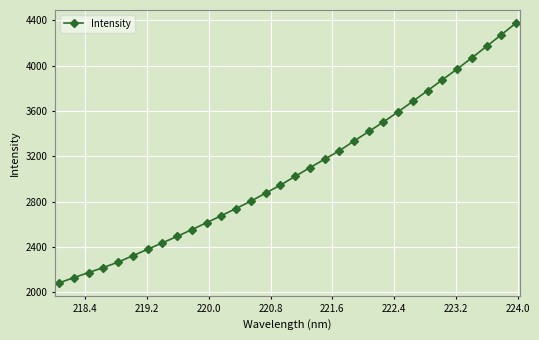

What is the average value?

3072.7